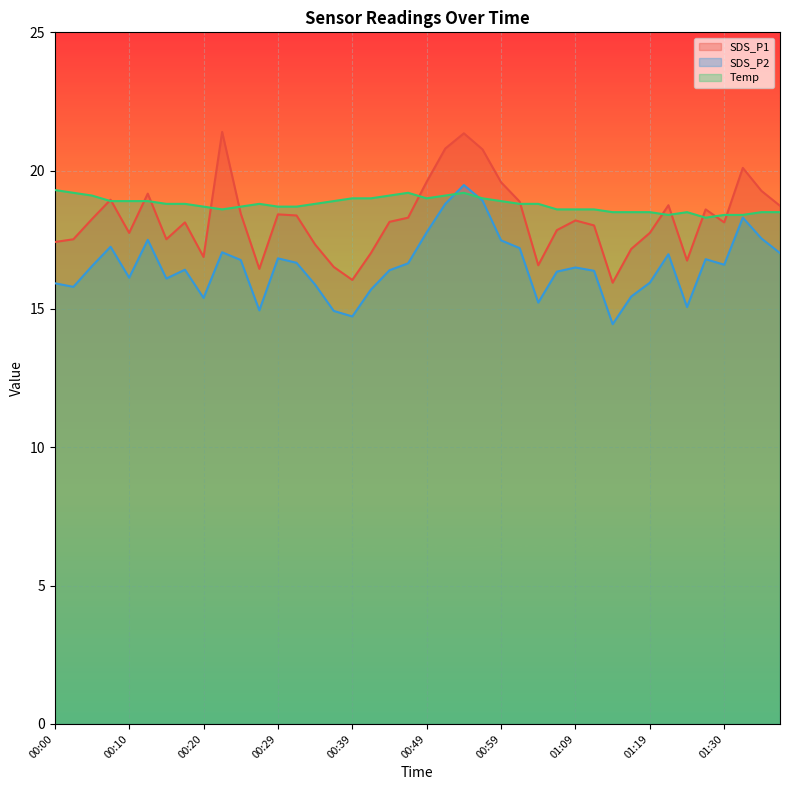

What is the sum of the SDS_P2 values at 00:44 and 00:54?

35.9